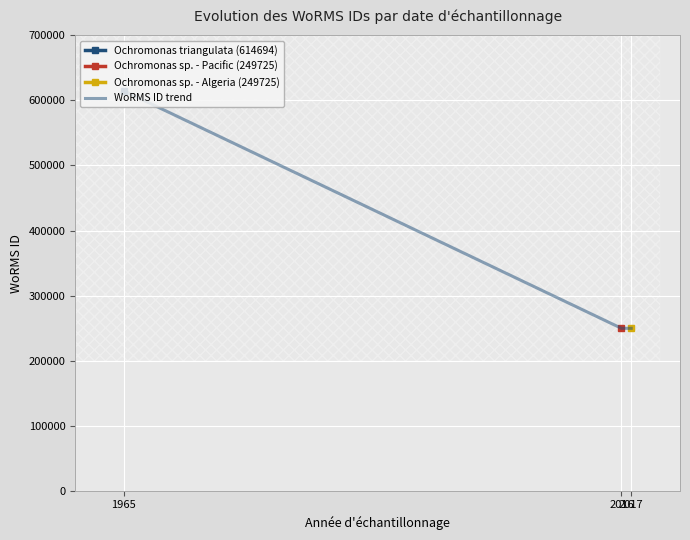

What is the difference between the values at 2017 and 1965?

364969